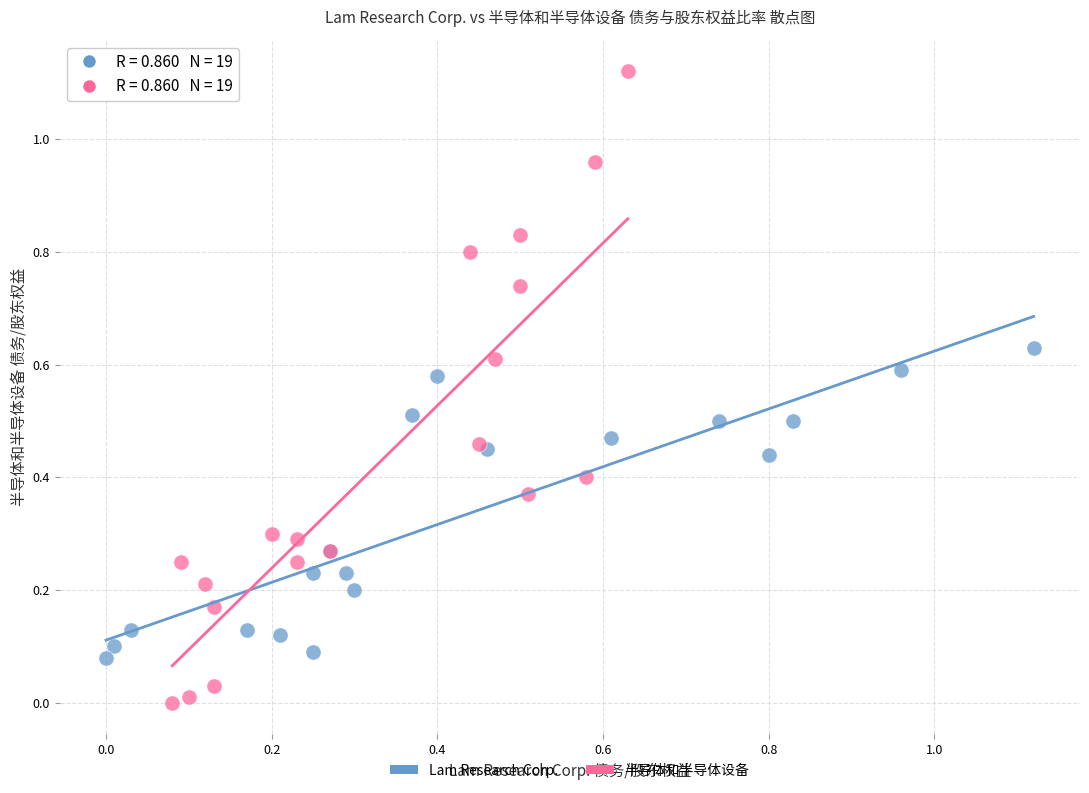

Which series has the widest spread of Y values?

半导体和半导体设备